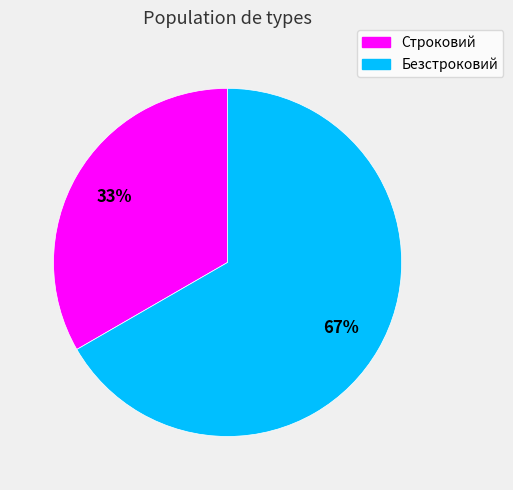

What percentage is the Безстроковий slice, to the nearest percent?

67%